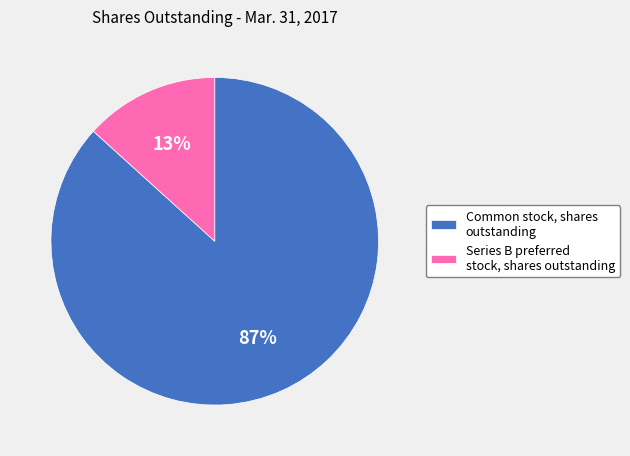

To the nearest percent, what is the average slice percentage?

50%